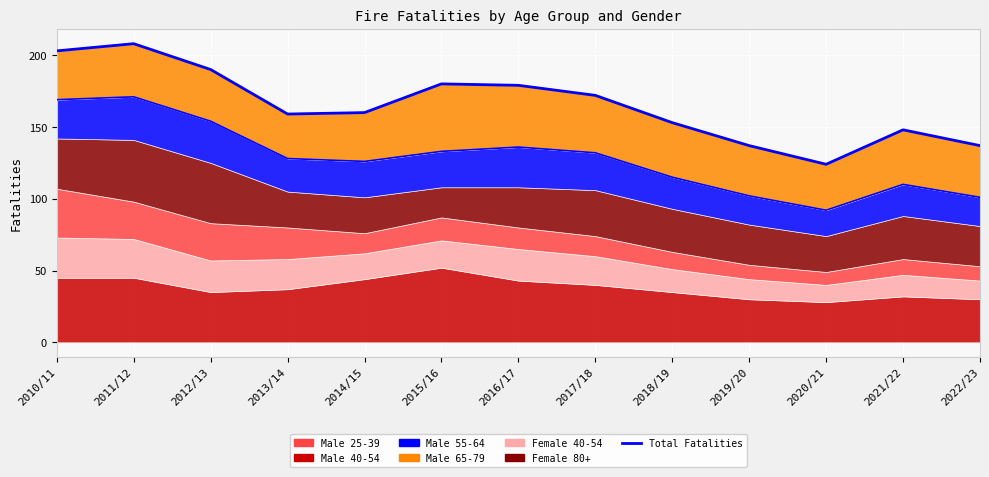

What is the value of the 5th point from the left?

160